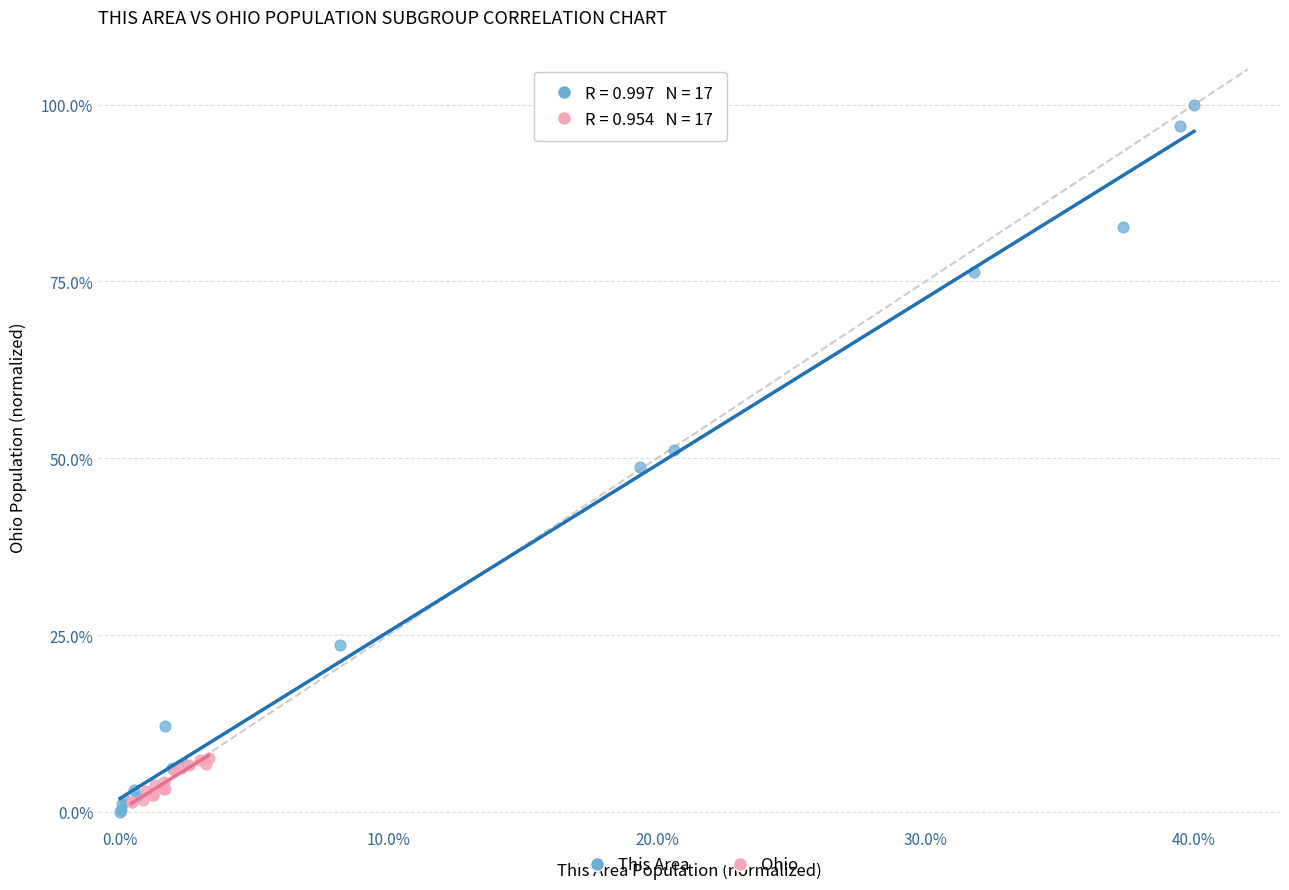

Which series reaches the maximum Y coordinate?

This Area